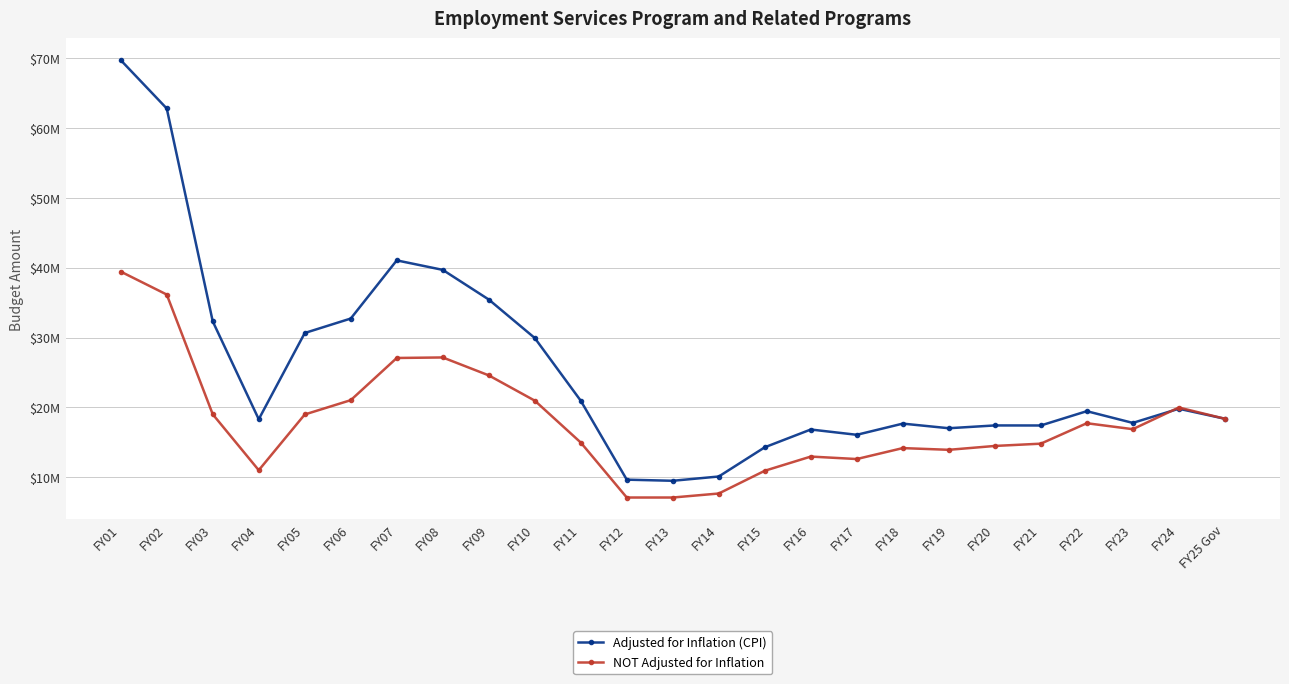

At FY14, list the series in order from smallest to largest.

NOT Adjusted for Inflation, Adjusted for Inflation (CPI)